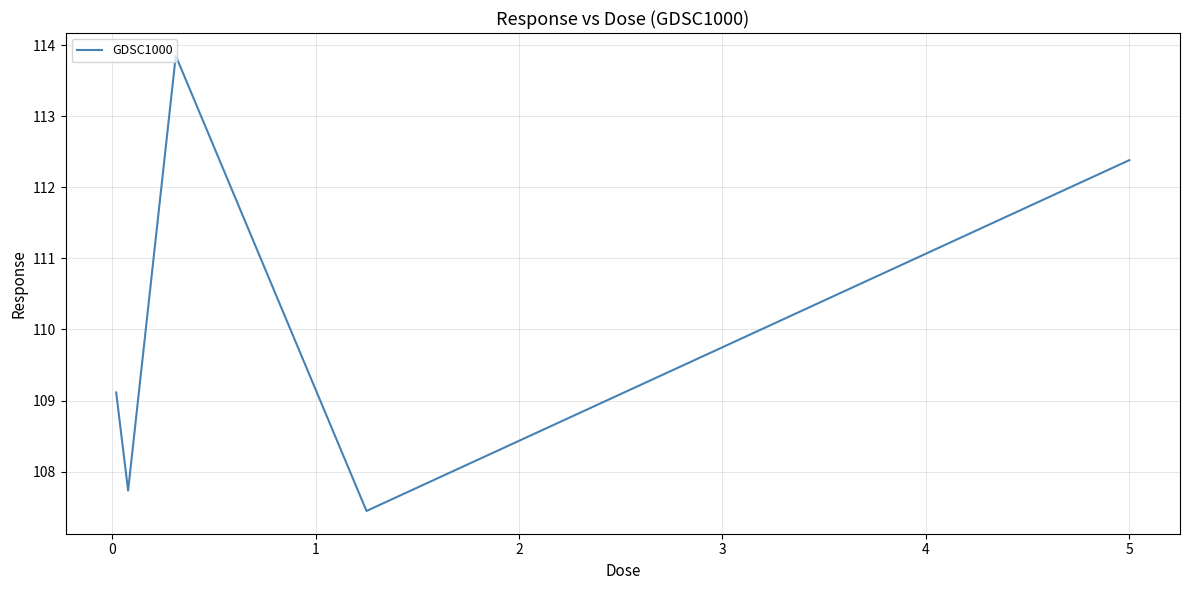

What is the sum of all values?

550.5